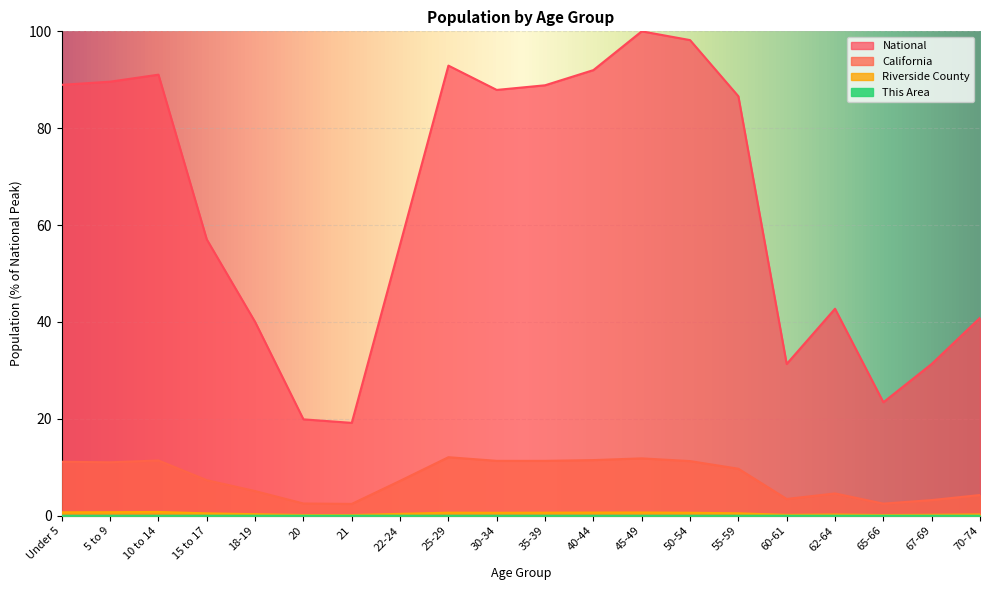

At which category does National reach its first local valley?

21